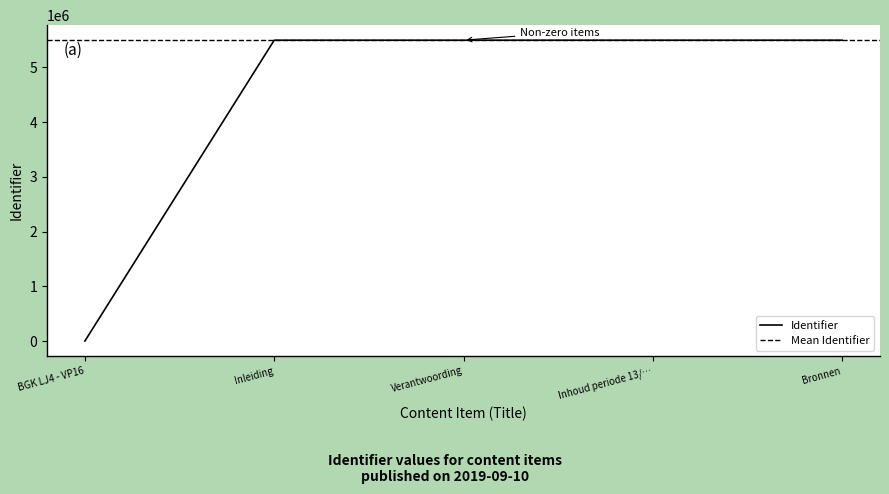

True or false: Identifier has a value of 5497759 at Verantwoording.

True